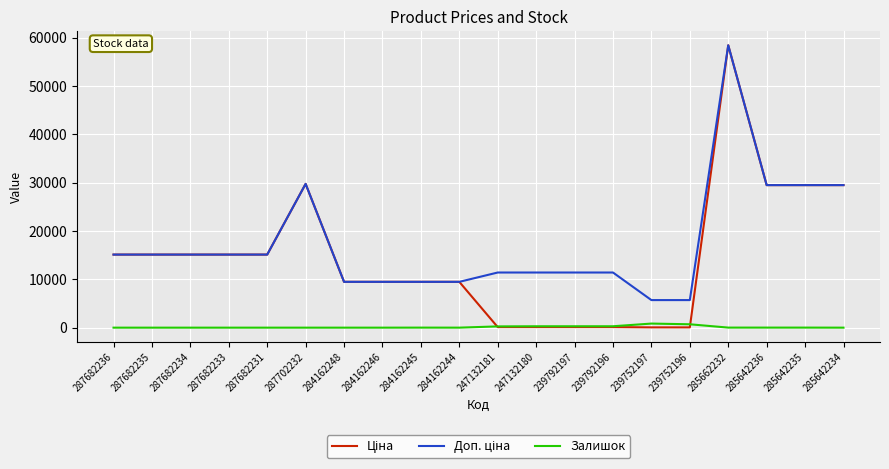

Does the chart display data point markers on the line(s)?

No